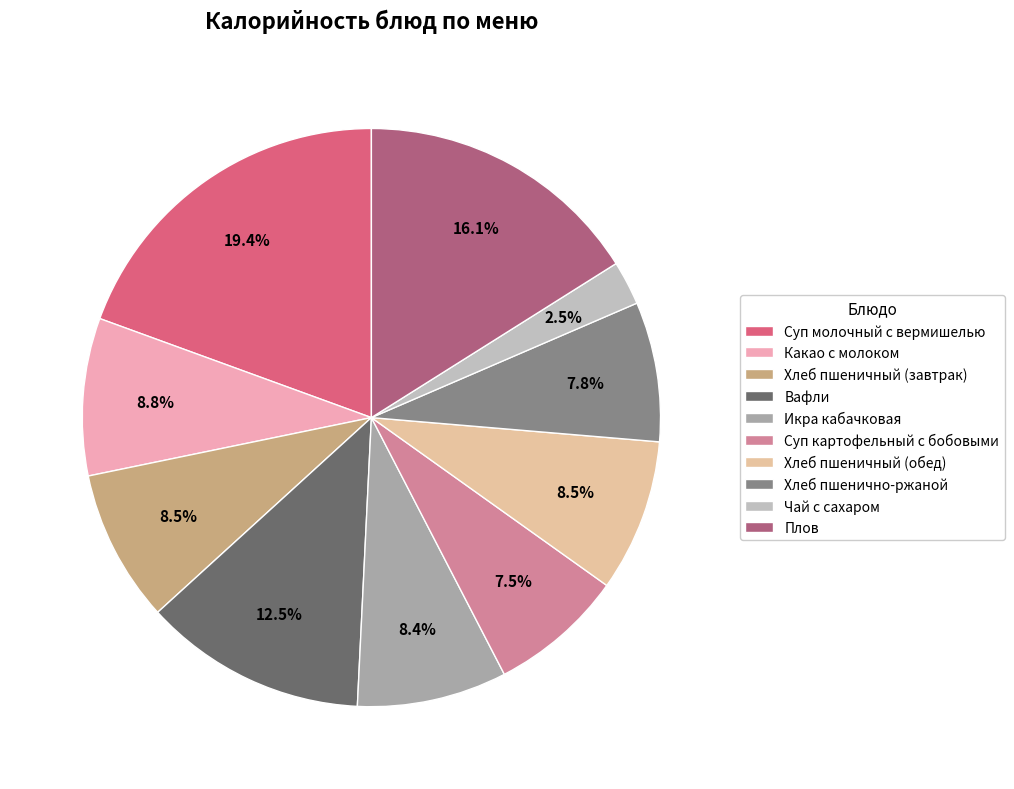

What portion of the pie excludes Суп молочный с вермишелью?

80.6%